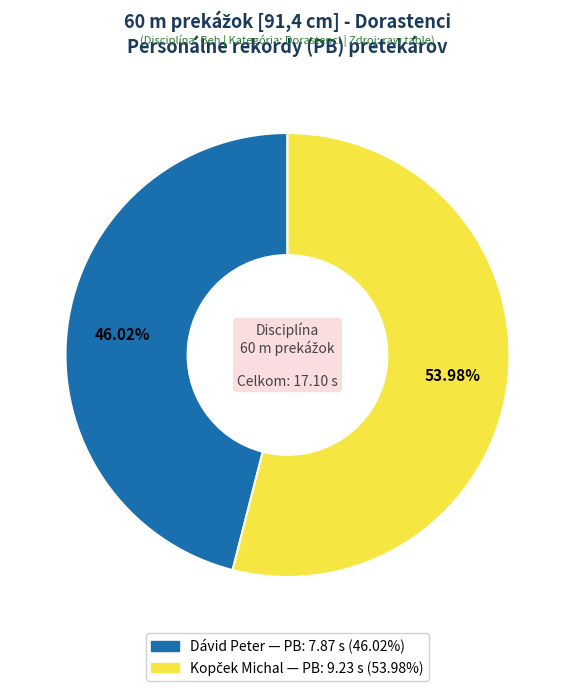

Is there any slice that represents more than half of the pie?

Yes